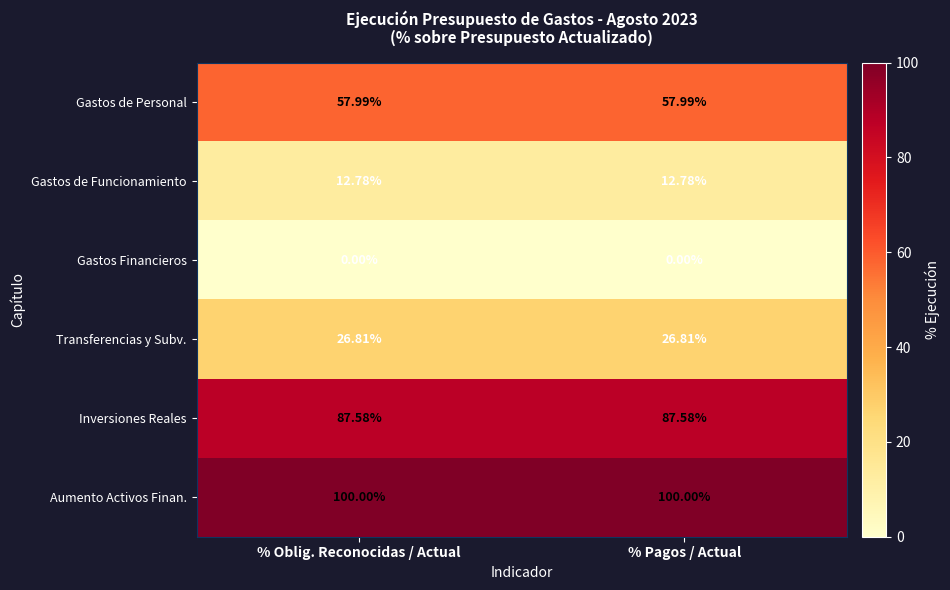

List the series in order of their peak value, highest first.

Aumento Activos Finan., Inversiones Reales, Gastos de Personal, Transferencias y Subv., Gastos de Funcionamiento, Gastos Financieros